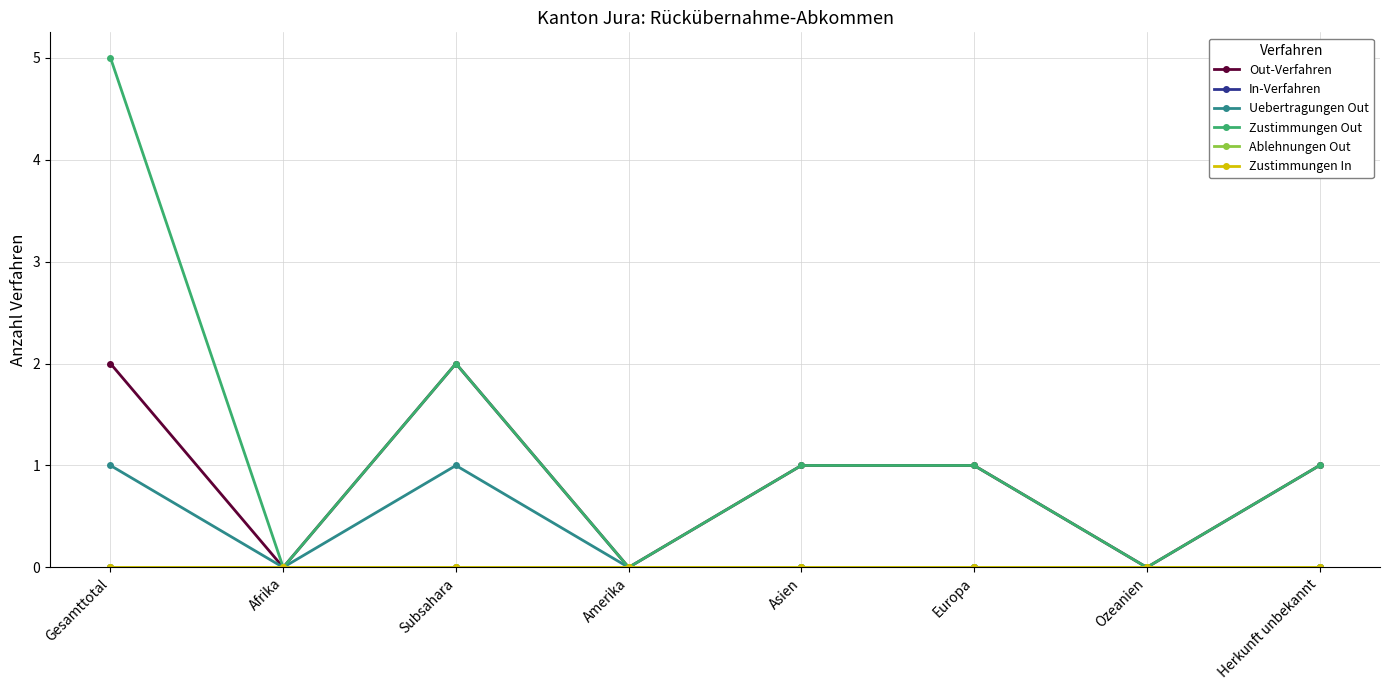

Does the chart have visible grid lines?

Yes